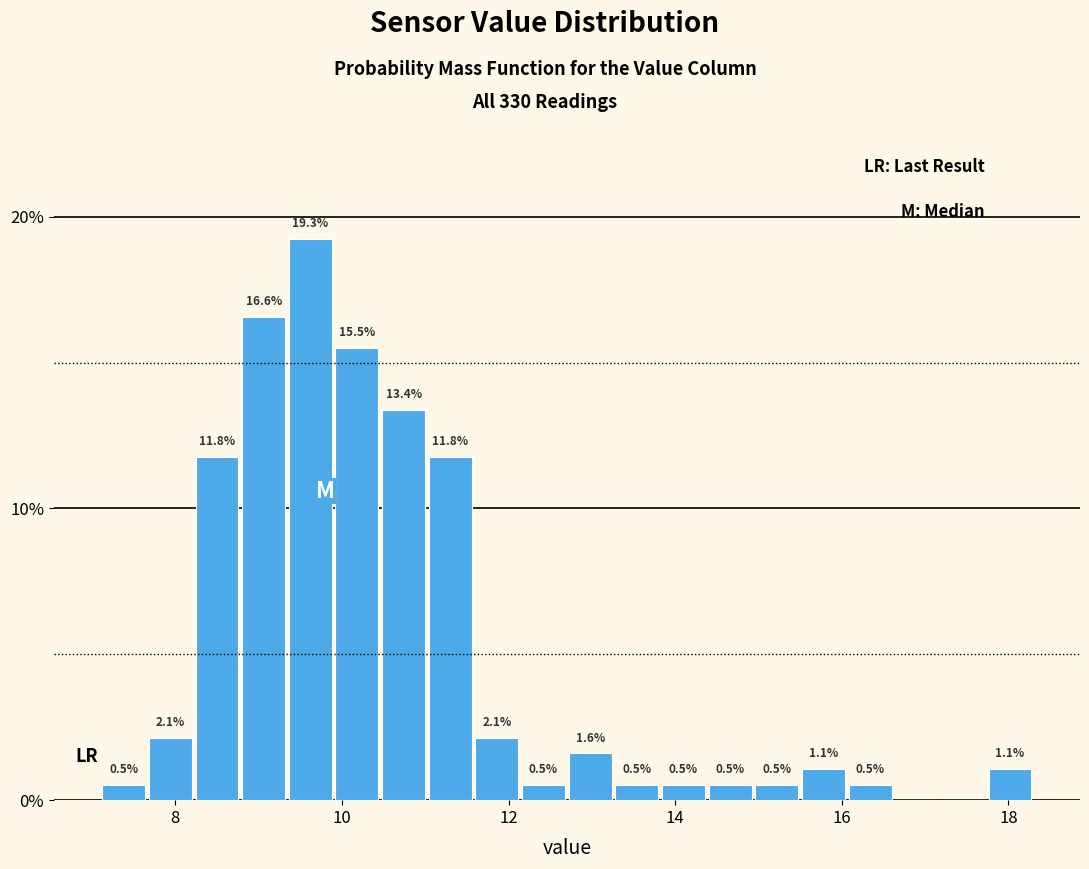

Around what value on the x-axis is the tallest bar? Give the approximate position of its centre, as read against the axis.

9.6